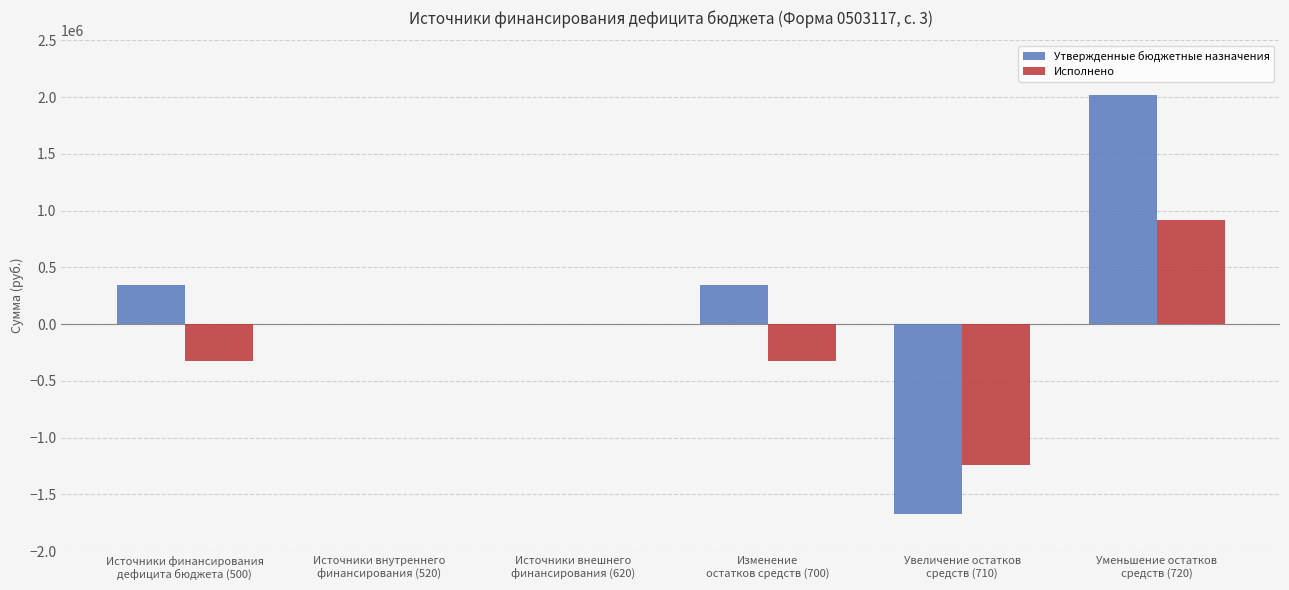

What are all the series names shown in the legend?

Утвержденные бюджетные назначения, Исполнено